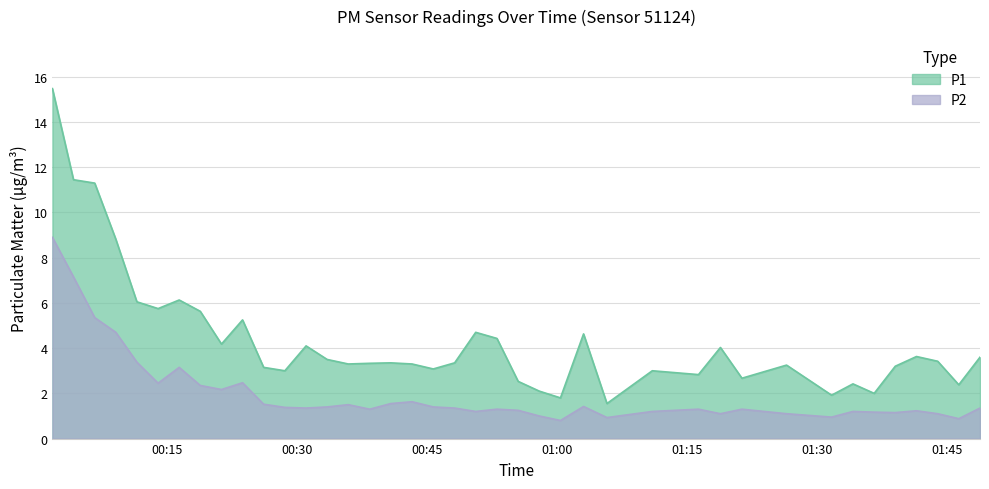

Is it true that P2 equals 0.8 at 2023-04-07T00:33:27?

False